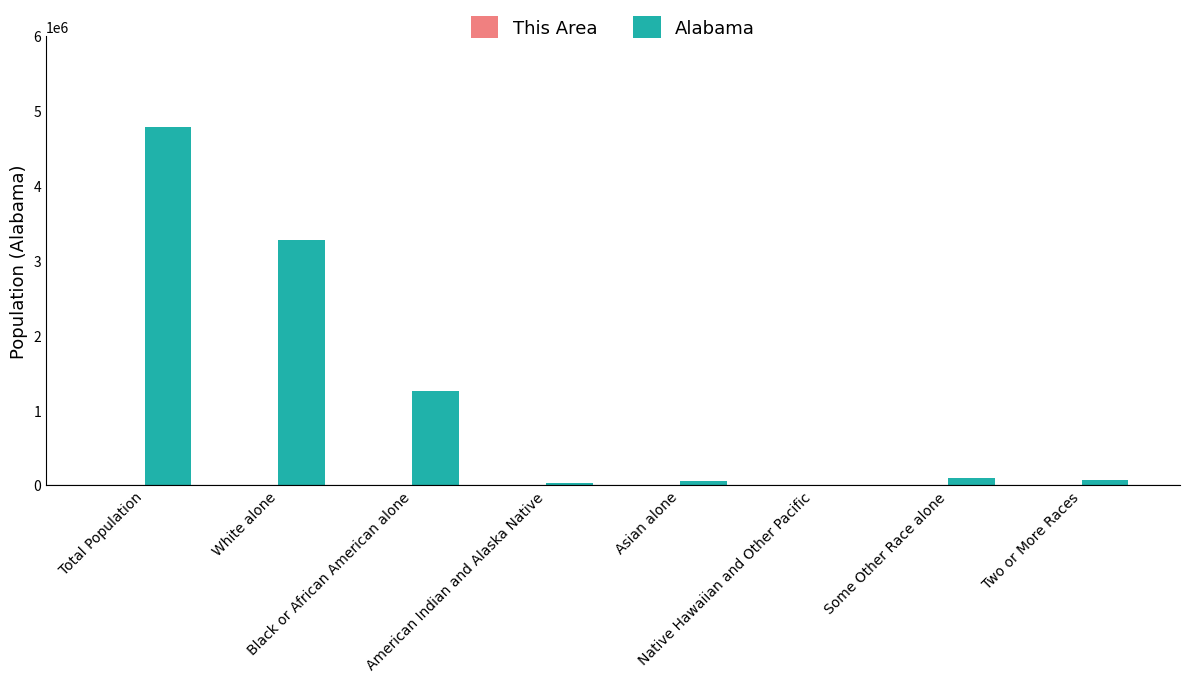

What is the greatest value displayed?

4779736